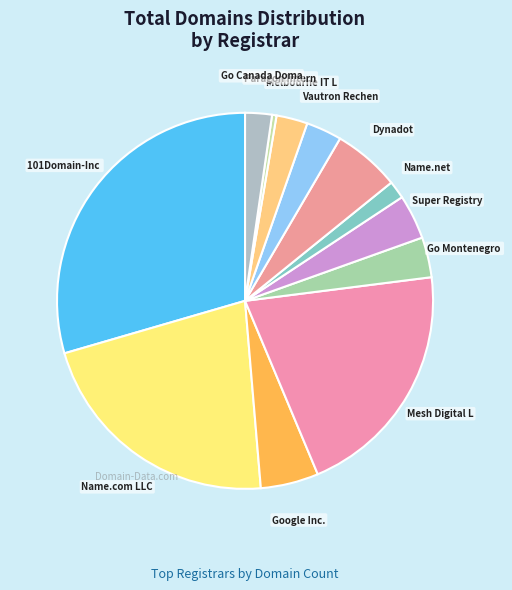

Count the number of slices in the pie.

12